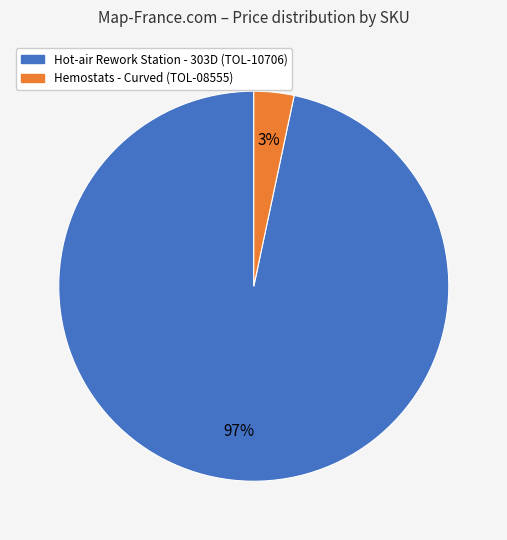

Is there a majority slice in this chart?

Yes